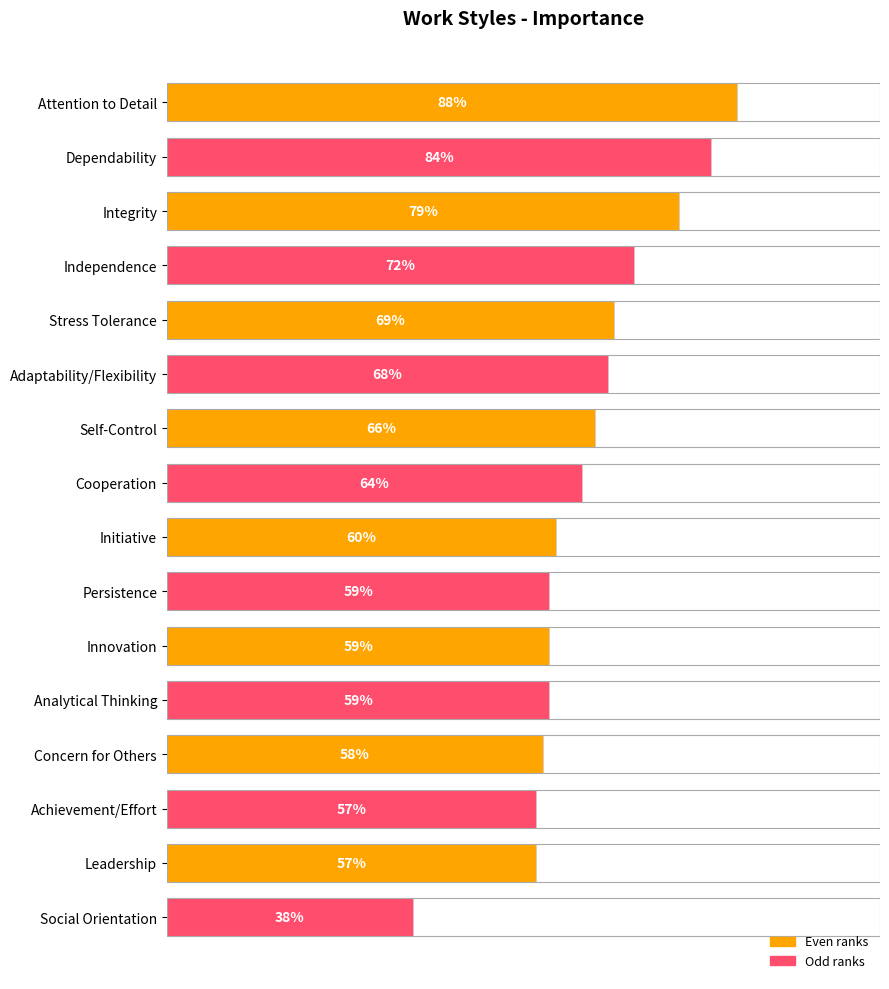

What is the label of the 2nd bar from the bottom?

Leadership